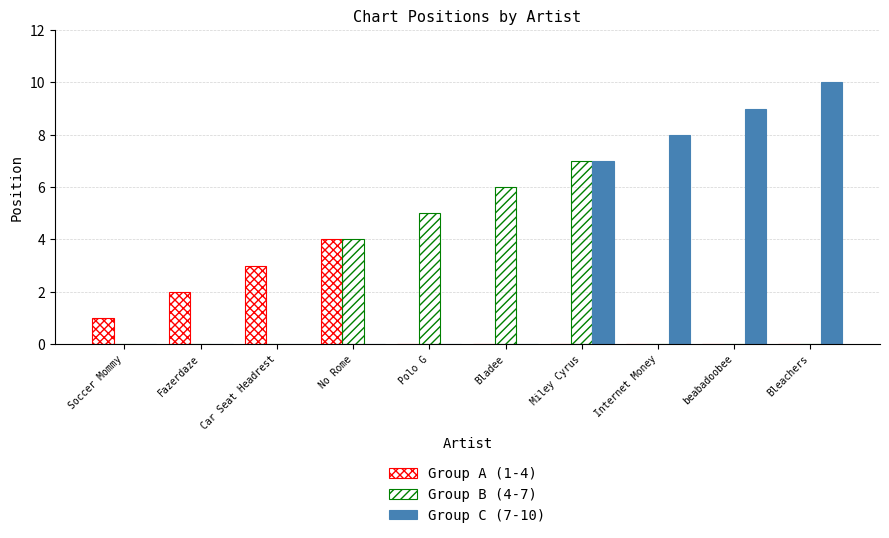

What position from the left is No Rome?

4